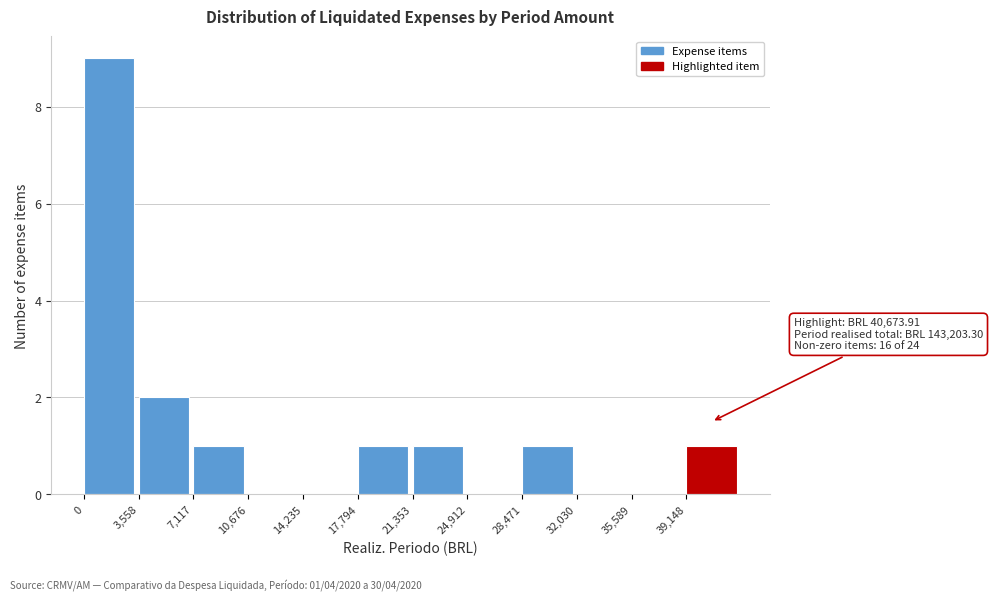

Over which range of the x-axis is the bar tallest?

0 to 3500